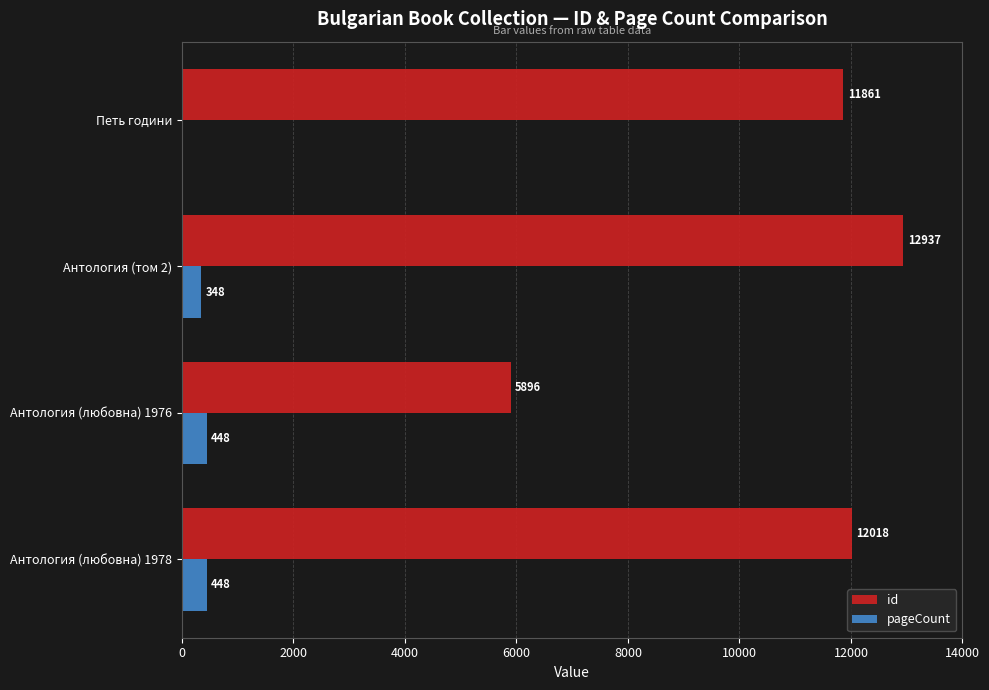

How many pageCount values are between 348 and 448?

3